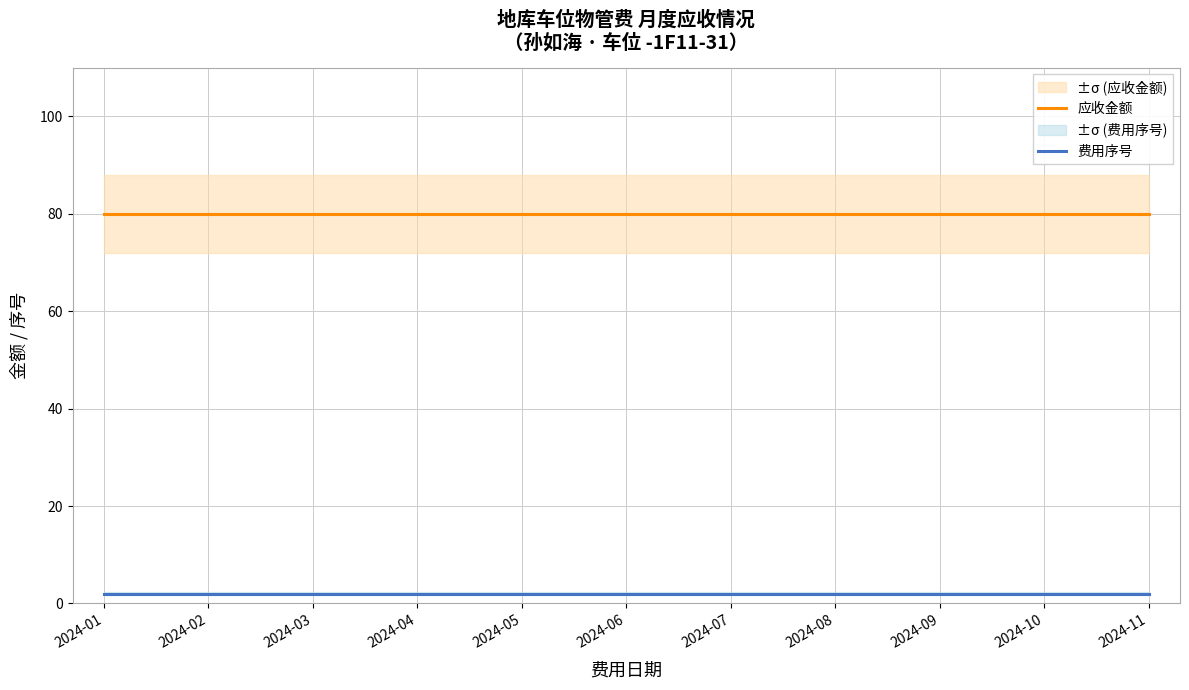

Does the chart have visible grid lines?

Yes